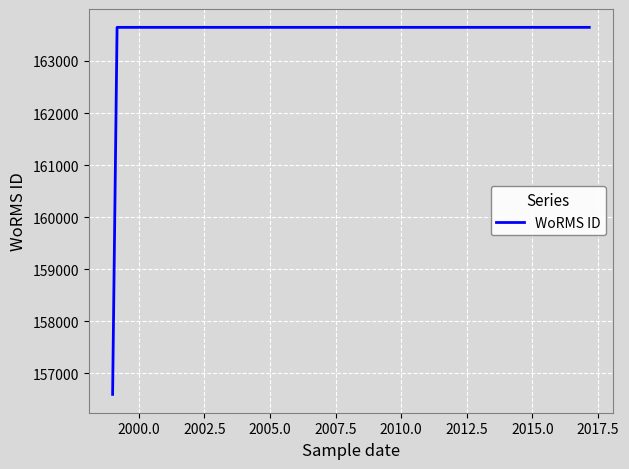

Is this an area chart (filled region under the line)?

No